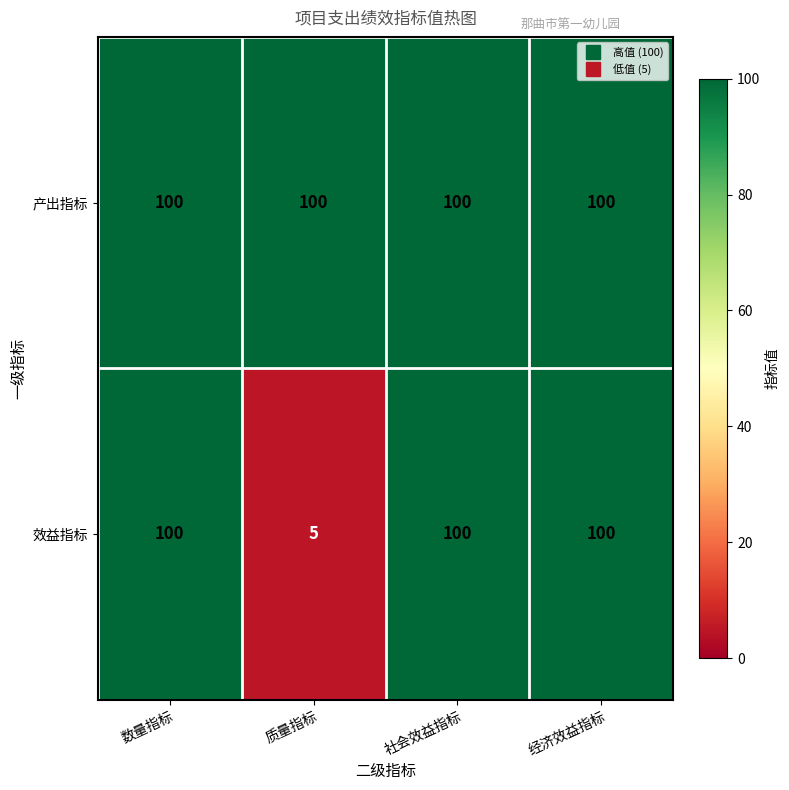

Rank the series at 质量指标 from highest to lowest value.

产出指标, 效益指标